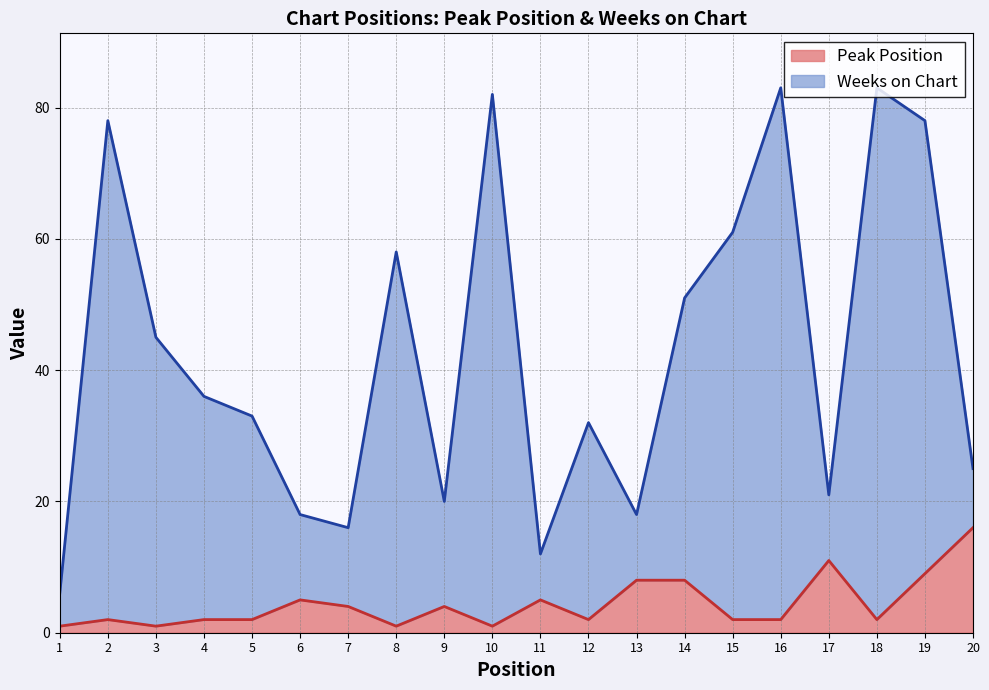

List the labels in order of Peak Position value, largest first.

20, 17, 19, 13, 14, 6, 11, 7, 9, 2, 4, 5, 12, 15, 16, 18, 1, 3, 8, 10